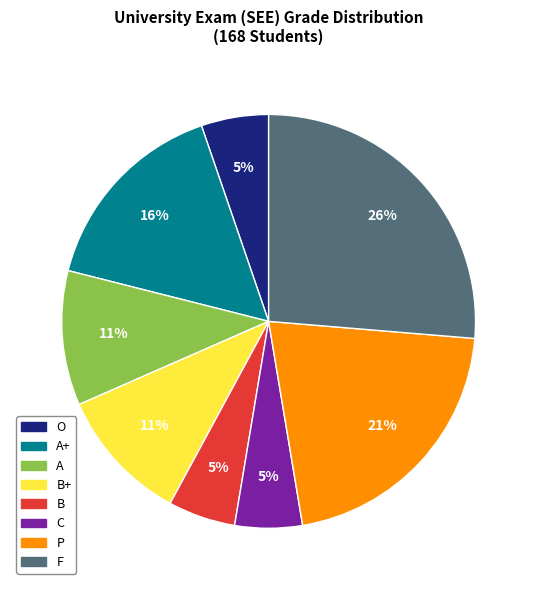

How many slices are in this pie chart?

8